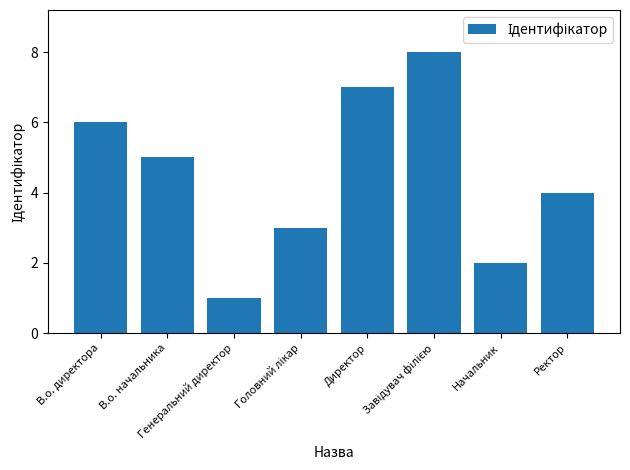

What is the sum of all values?

36